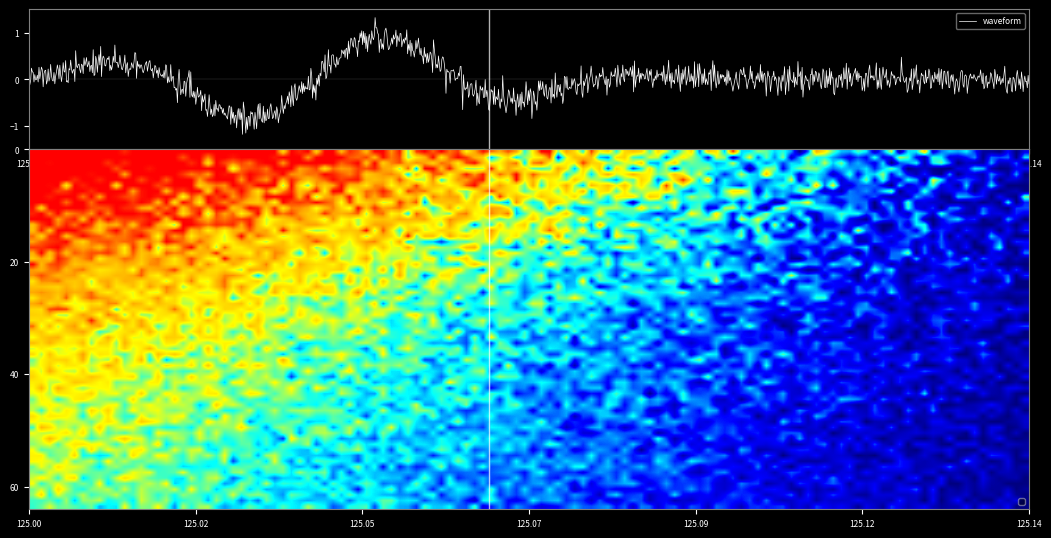

What is the maximum value for waveform?

1.3